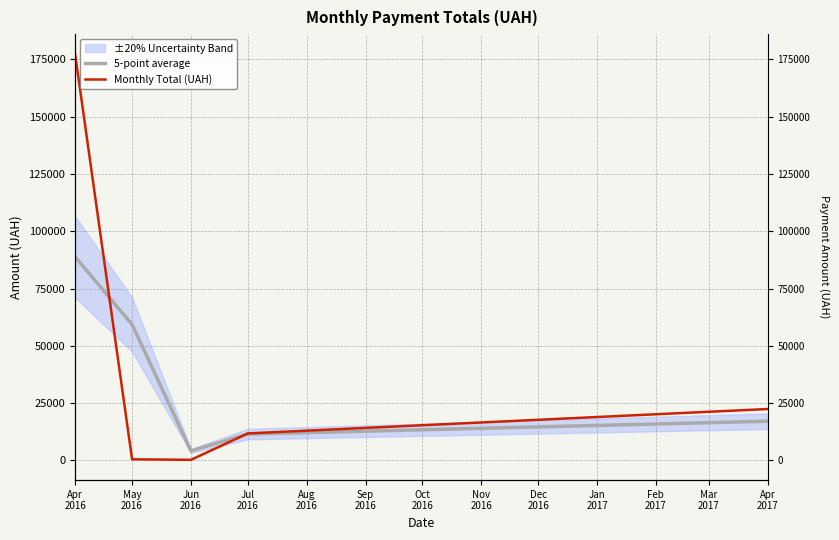

How many times do Monthly Total (UAH) and 5-point average cross each other?

2